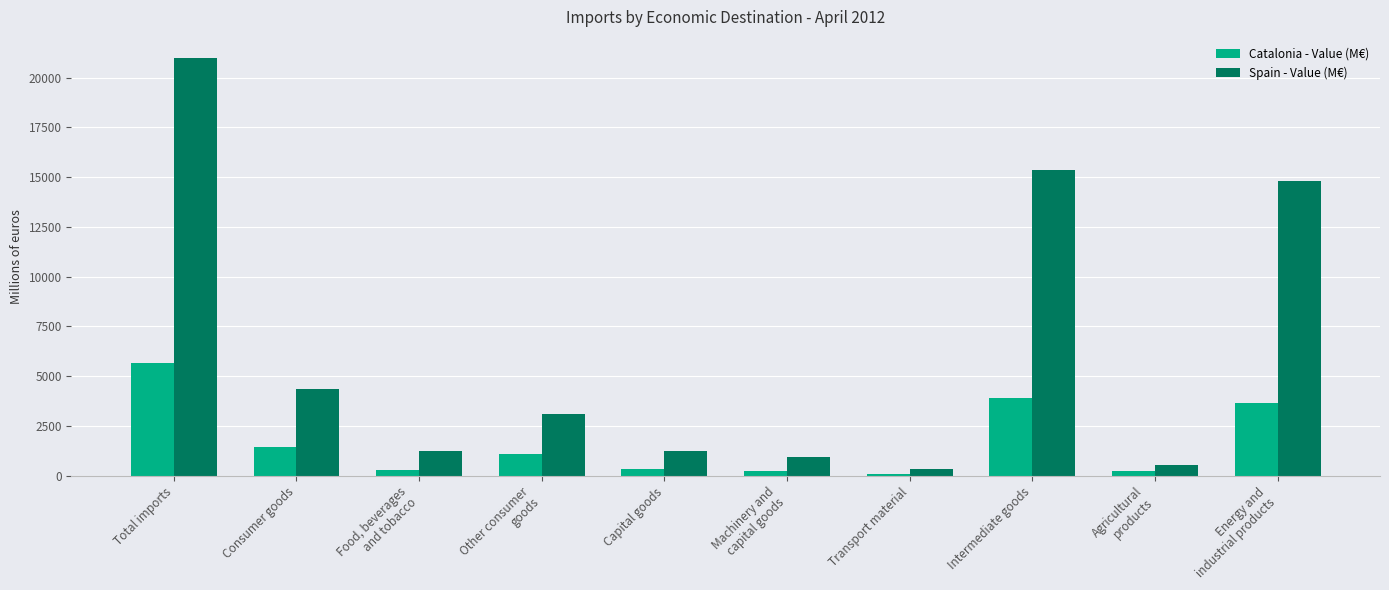

How many values in the Catalonia - Value (M€) series are below 1115?

5